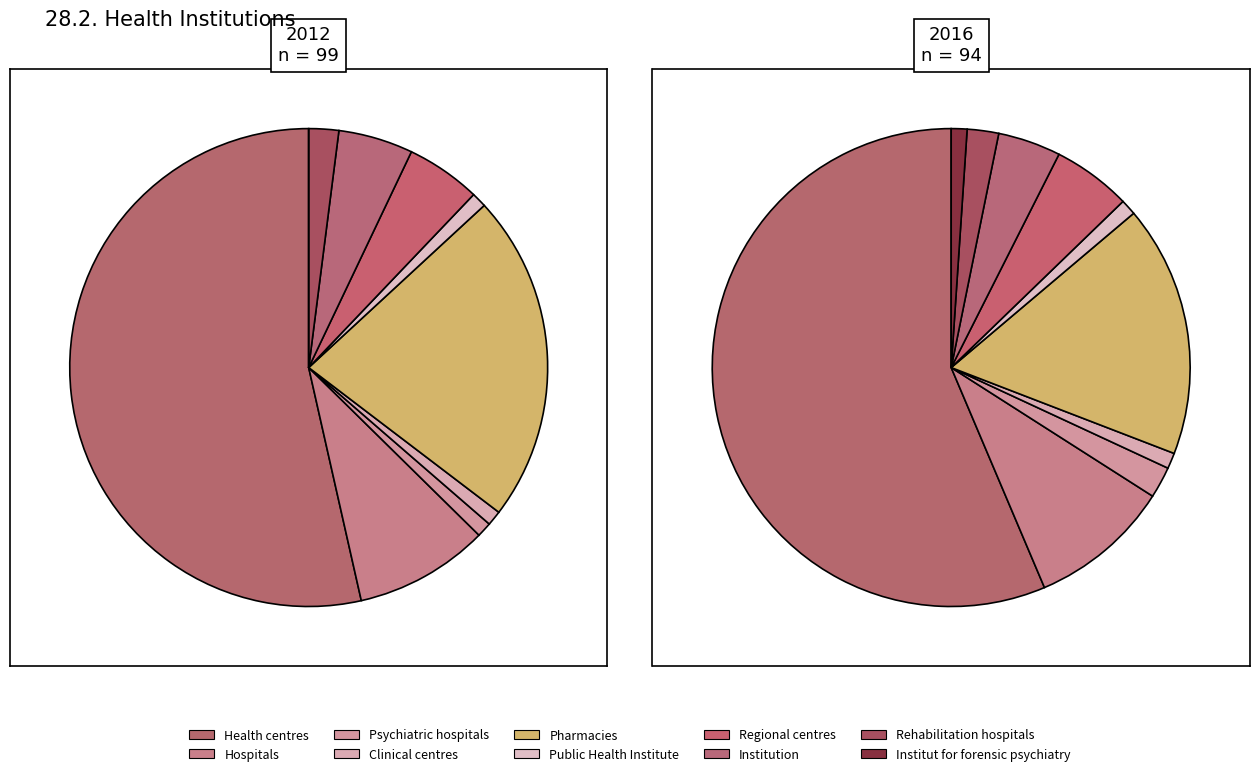

To the nearest percent, what is the average slice percentage?

10%